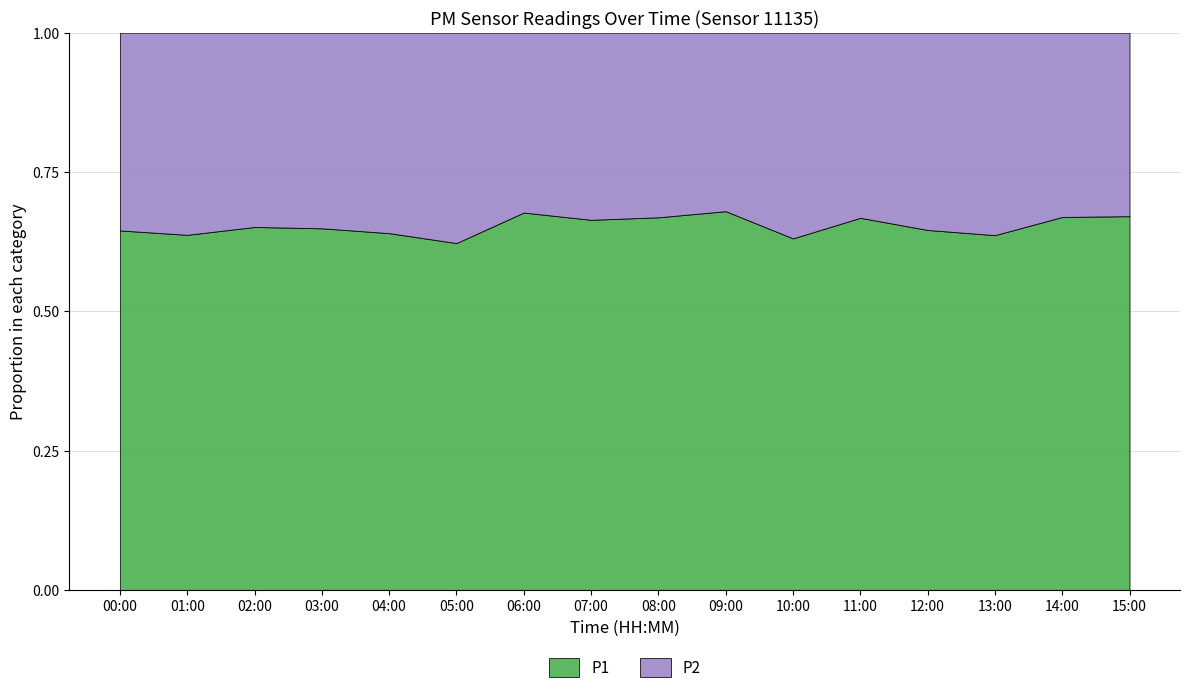

Reading left to right, transcribe all the data shown in this chart.

P1: 00:00=11.7	01:00=10.7	02:00=12.8	03:00=11.2	04:00=11.4	05:00=9.6	06:00=12.6	07:00=13.4	08:00=13.3	09:00=13.2	10:00=11.2	11:00=12.1	12:00=11.9	13:00=12.1	14:00=13.4	15:00=12.7
P2: 00:00=6.4	01:00=6.1	02:00=6.8	03:00=6.1	04:00=6.4	05:00=5.8	06:00=6.0	07:00=6.8	08:00=6.6	09:00=6.2	10:00=6.5	11:00=6.0	12:00=6.5	13:00=6.9	14:00=6.6	15:00=6.2